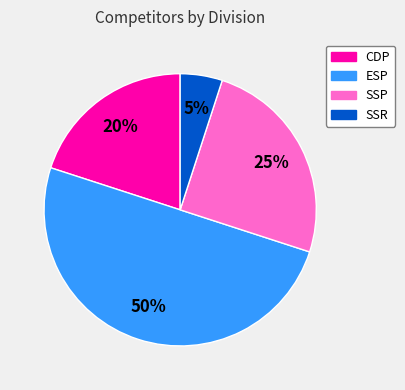

Combined, do SSP and SSR account for over 50%?

No